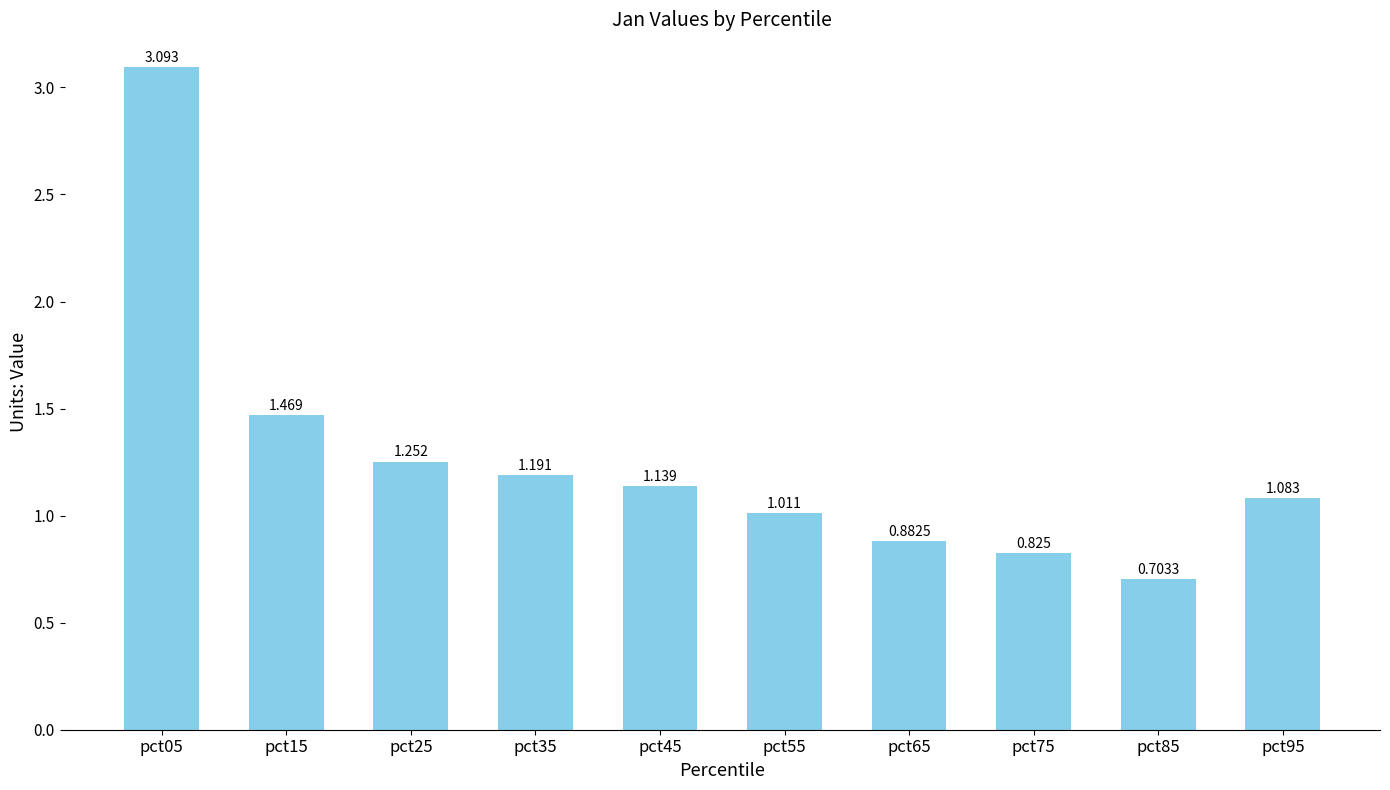

Count the number of data series in this chart.

1